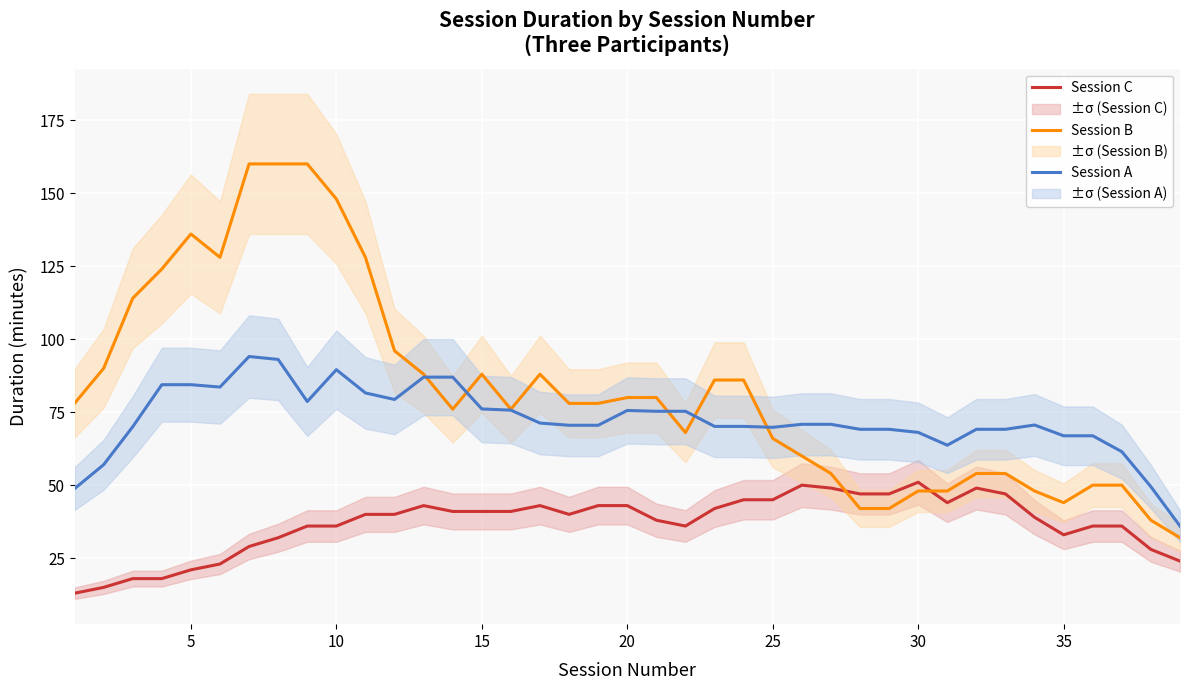

How many series are shown in this chart?

3